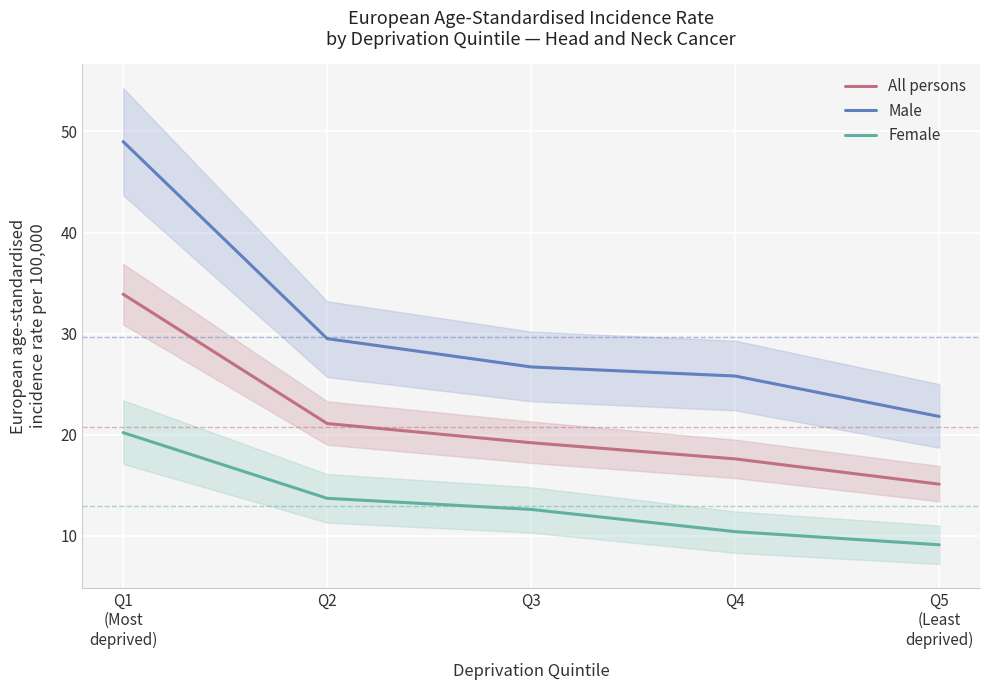

Reading left to right, what are all the values shown in this chart?

All persons: 33.9	21.1	19.2	17.6	15.1
Male: 49.0	29.5	26.7	25.8	21.8
Female: 20.2	13.7	12.6	10.4	9.1